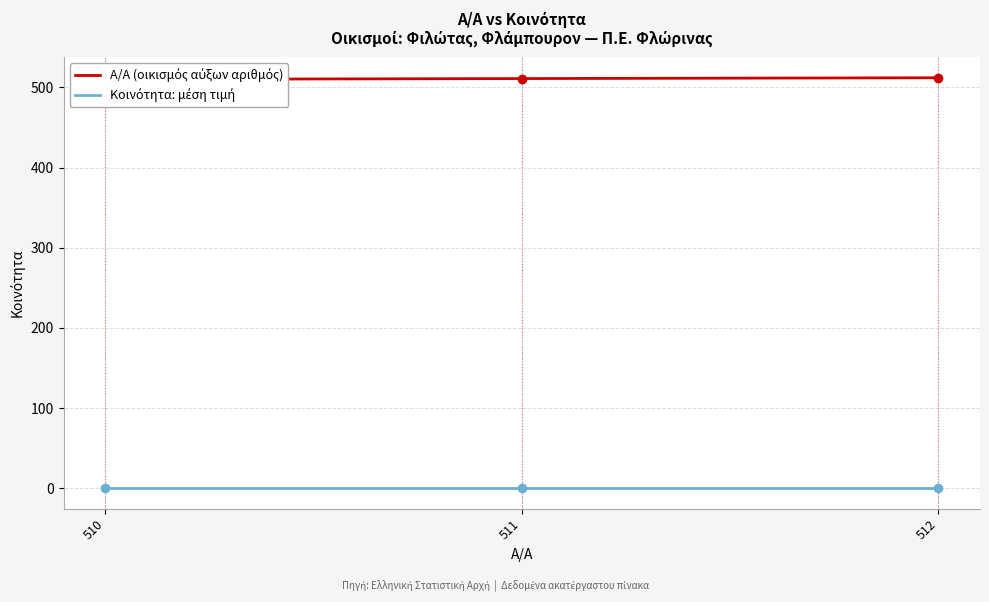

Rank the categories by Α/Α (οικισμός αύξων αριθμός) value from lowest to highest.

510, 511, 512